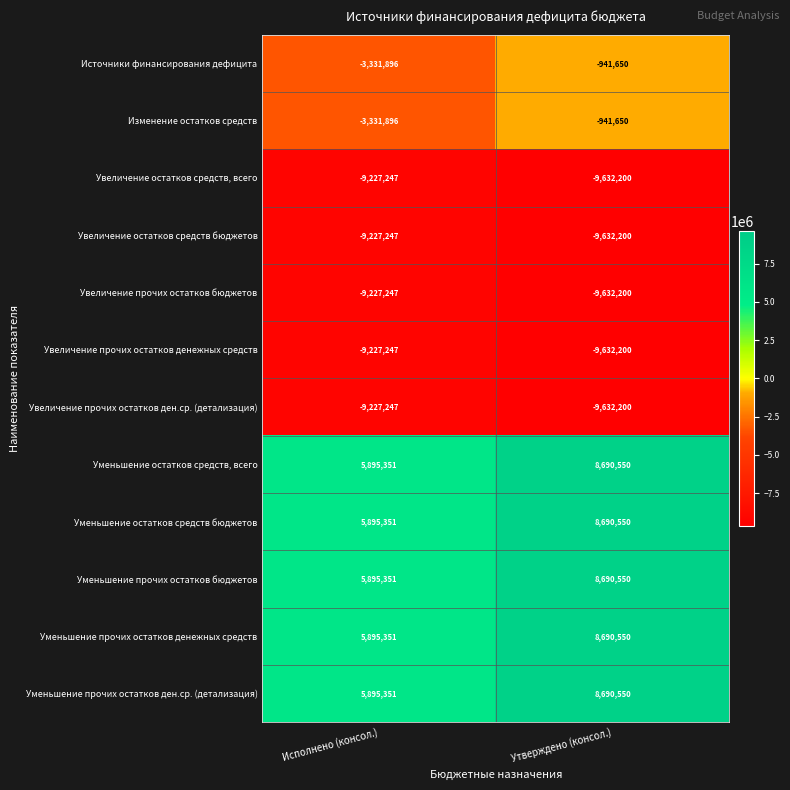

What is the difference between the highest and lowest values at Исполнено (консол.)?

15122598